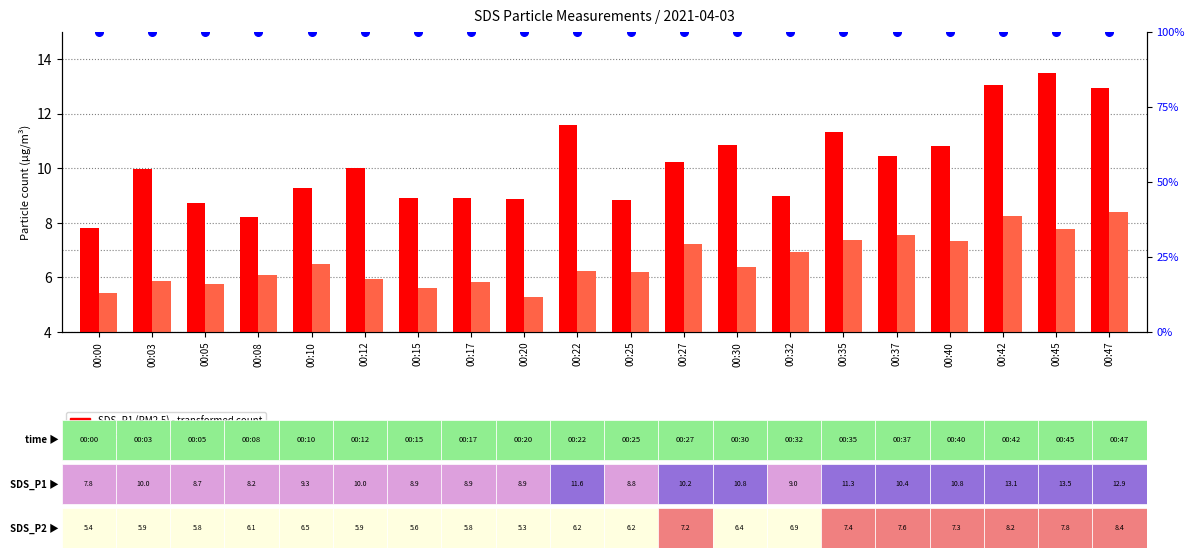

At which category is the sum across all series the highest?

00:47